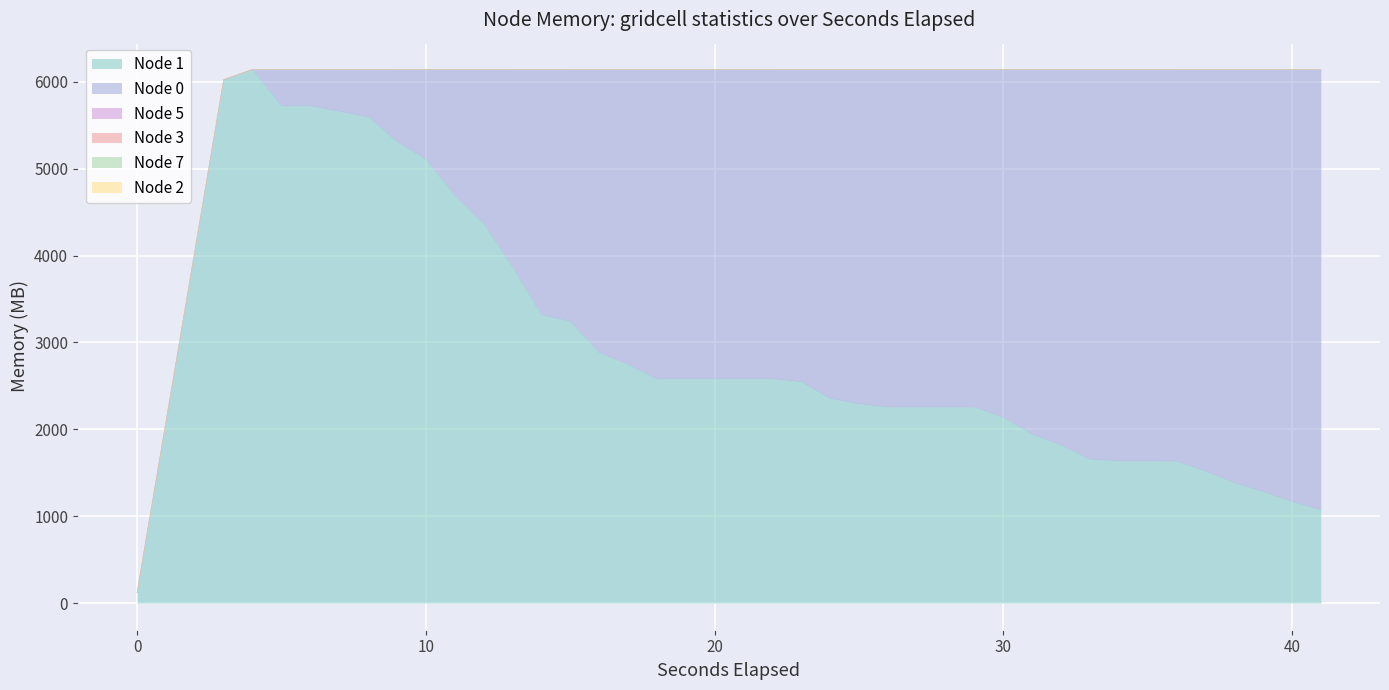

True or false: Node 3 has more than 2 interior local peaks.

False